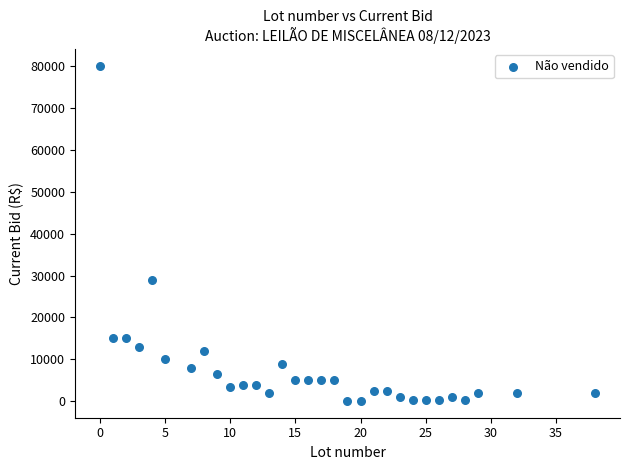

What is the range of X values (max minus min)?

38